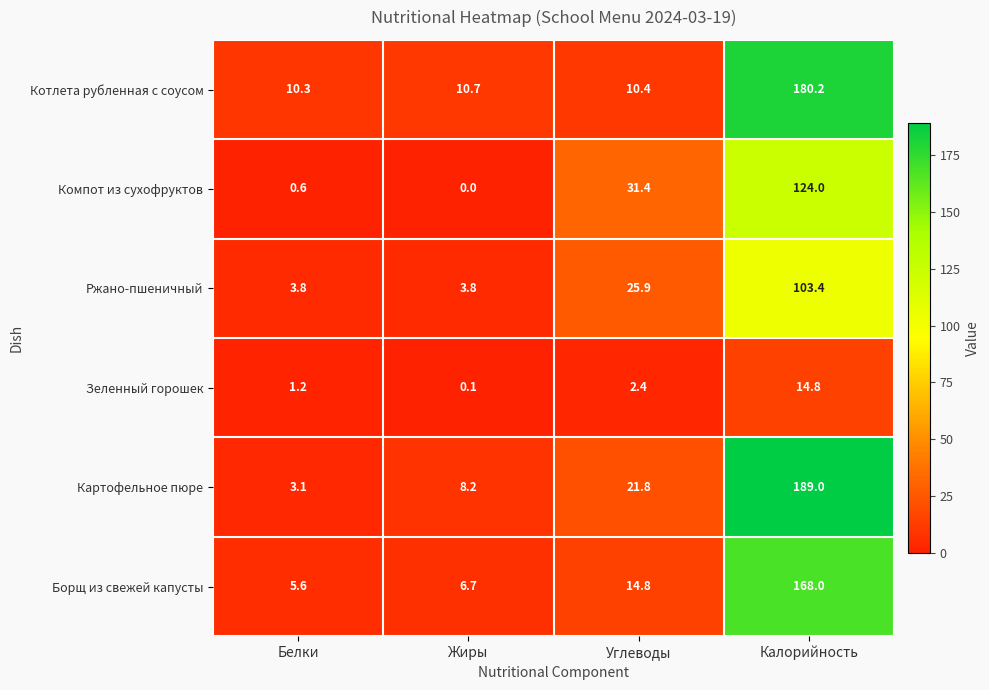

At which category is the sum across all series the highest?

Калорийность